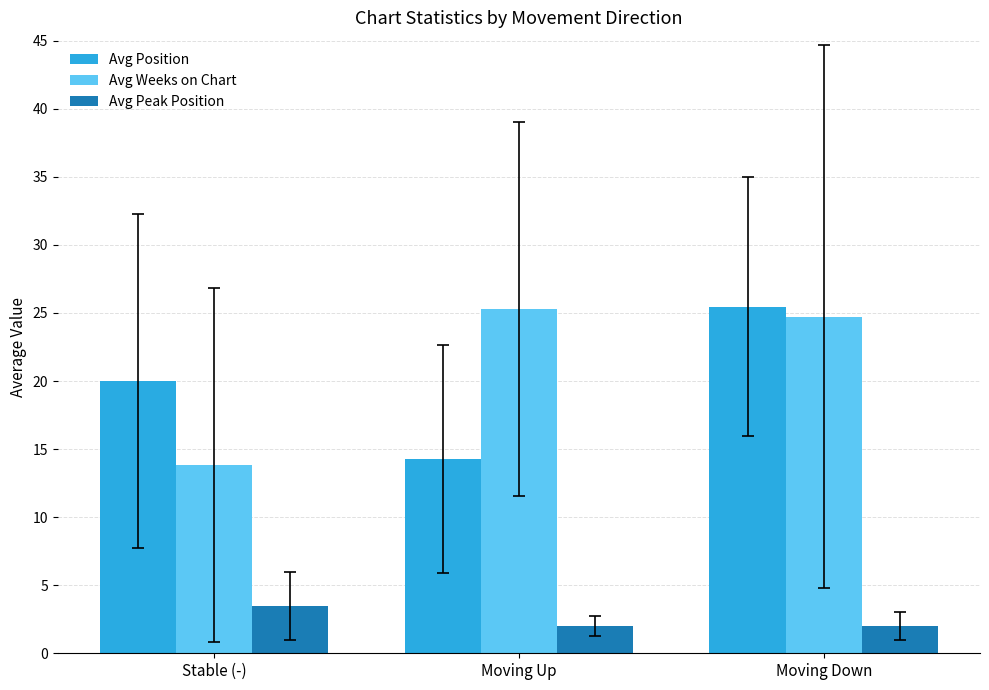

Are the bars grouped side by side (vs. stacked)?

Yes